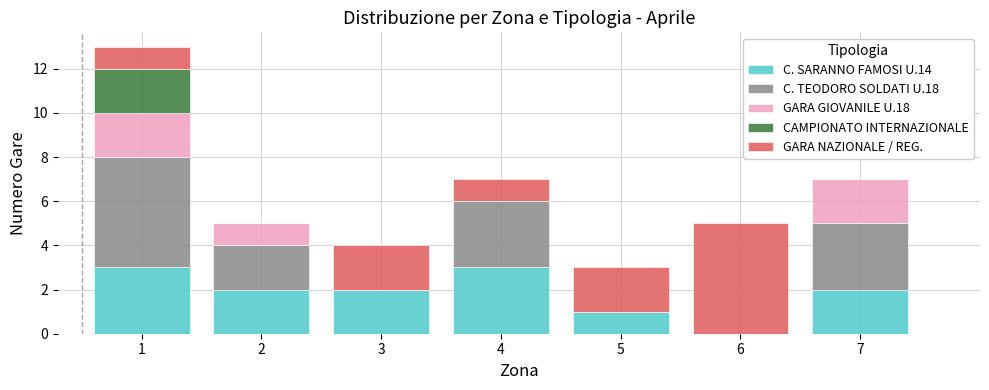

What is the total height of the stacked bar covering 4.5 to 5.5 on the x-axis? The values are not printed on the chart, so give them approximately, as read against the axis.

3